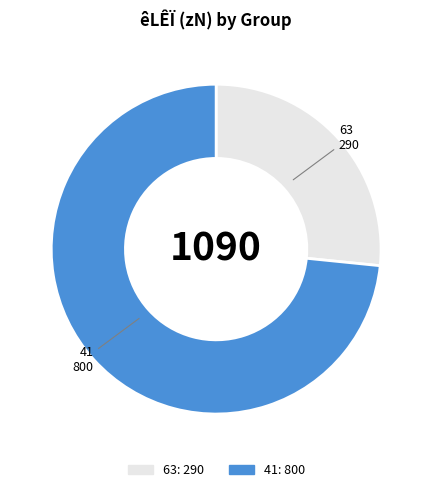

Is it true that 63 is 18% of the pie?

False